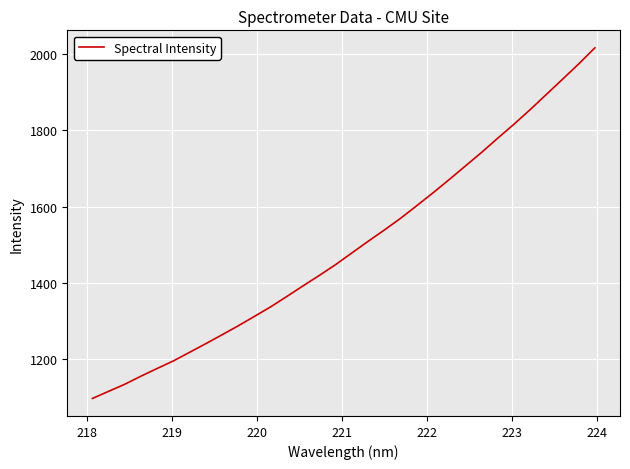

What is the maximum value shown in the chart?

2016.5